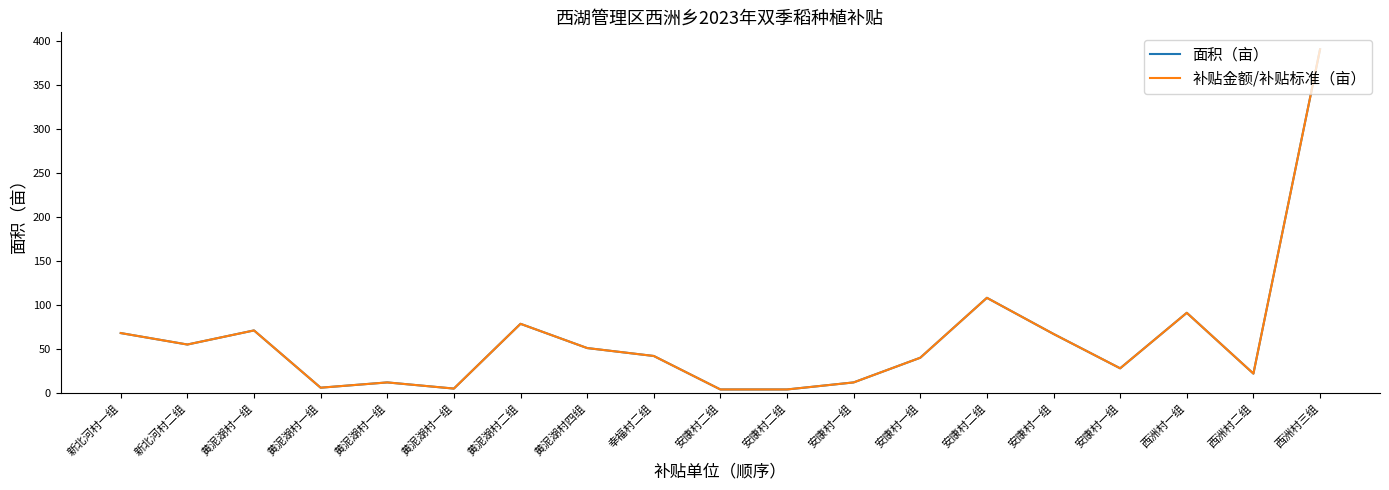

Reading left to right, what are all the values shown in this chart?

面积（亩）: 新北河村一组=68.0	新北河村二组=55.0	黄泥湖村一组=71.0	黄泥湖村一组=6.0	黄泥湖村一组=12.0	黄泥湖村一组=5.0	黄泥湖村二组=78.5	黄泥湖村四组=51.0	幸福村二组=42.0	安康村二组=4.0	安康村二组=4.0	安康村一组=12.0	安康村一组=40.0	安康村二组=108.0	安康村一组=67.0	安康村一组=28.0	西洲村一组=91.0	西洲村二组=22.0	西洲村三组=390.0
补贴金额/补贴标准（亩）: 新北河村一组=68.0	新北河村二组=55.0	黄泥湖村一组=71.0	黄泥湖村一组=6.0	黄泥湖村一组=12.0	黄泥湖村一组=5.0	黄泥湖村二组=78.5	黄泥湖村四组=51.0	幸福村二组=42.0	安康村二组=4.0	安康村二组=4.0	安康村一组=12.0	安康村一组=40.0	安康村二组=108.0	安康村一组=67.0	安康村一组=28.0	西洲村一组=91.0	西洲村二组=22.0	西洲村三组=390.0